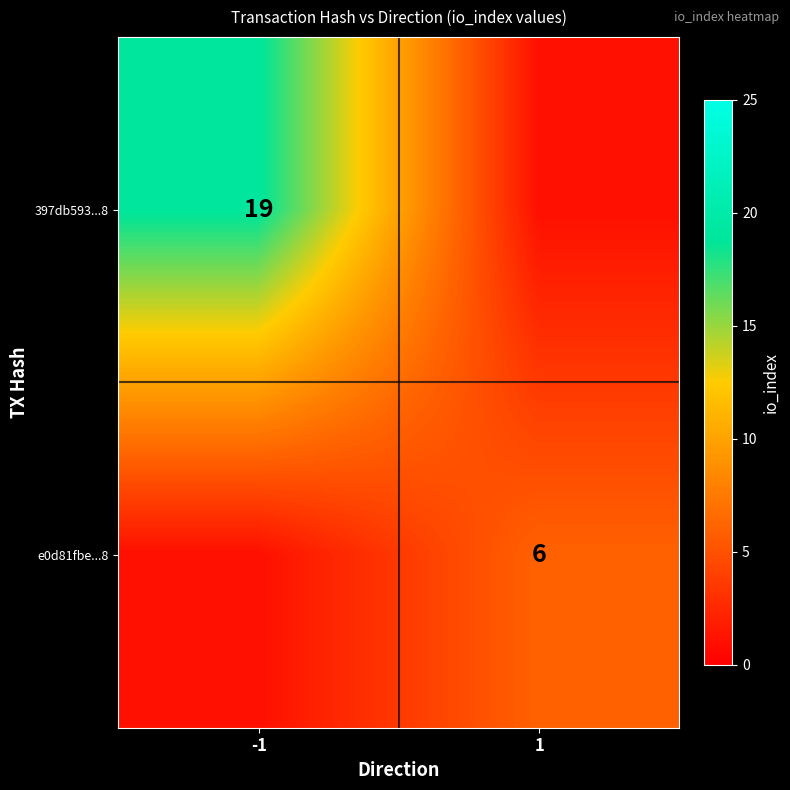

At which category is the sum across all series the highest?

-1